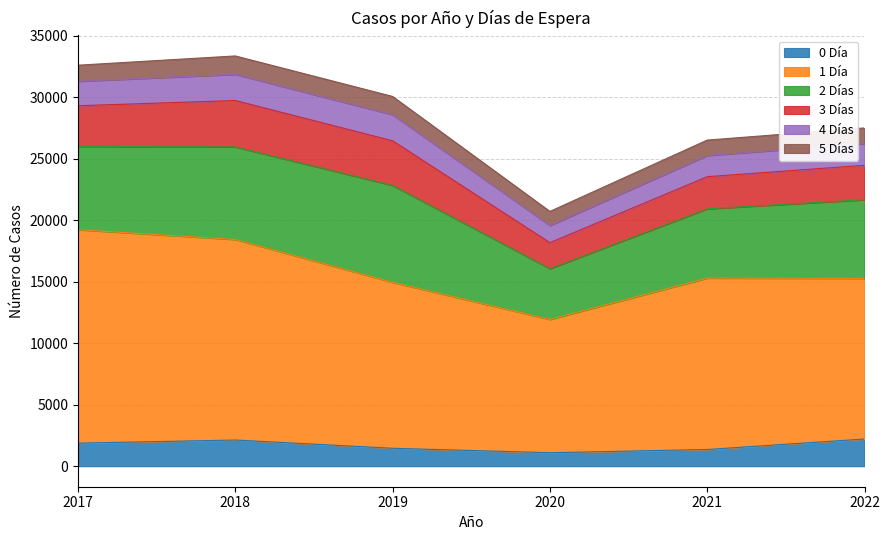

Rank the series by their maximum value, from highest to lowest.

1 Día, 2 Días, 3 Días, 0 Día, 4 Días, 5 Días